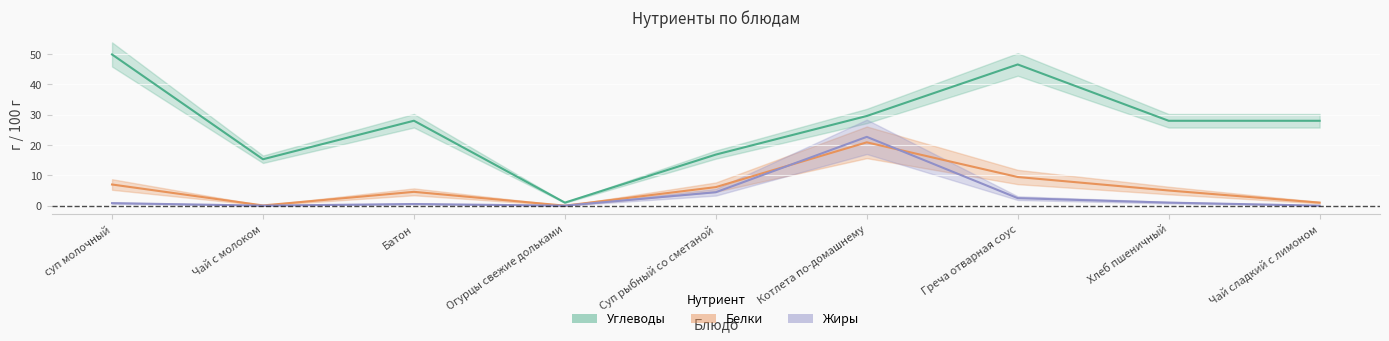

Which series has the largest total across all categories?

Углеводы